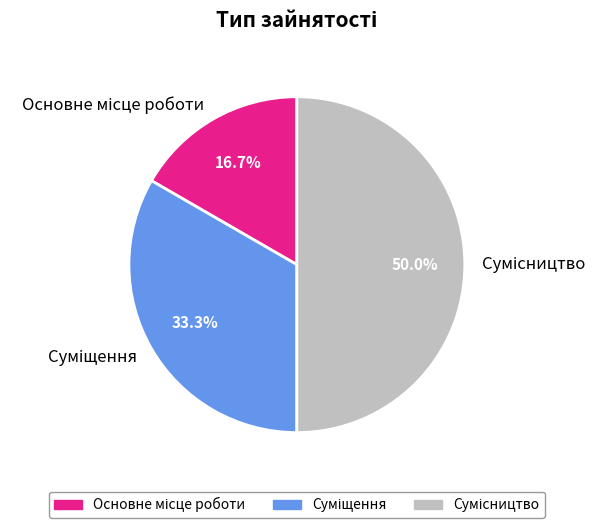

Do Основне місце роботи and Сумісництво together represent more than half of the pie?

Yes